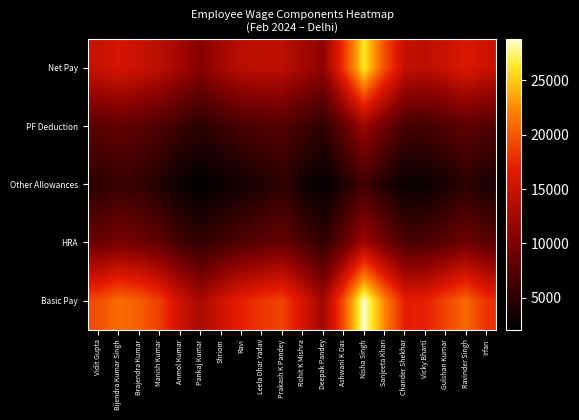

Reading right to left, list all the values displayed in this chart.

Net Pay: Irfan=15014.5	Ravinder Singh=16106.6	Gulshan Kumar=14914.3	Vicky Bharti=14017.5	Chander Shekhar=14461.2	Sanjeeta Khari=19629.5	Nisha Singh=26261.9	Ashwani K Das=18099.7	Deepak Pandey=11120.1	Rohit K Mishra=12485.2	Prakash K Pandey=13978.9	Leela Dhar Yadav=14020.0	Ravi=13801.2	Shriom=12390.6	Pankaj Kumar=10565.5	Anmol Kumar=12401.5	Manish Kumar=13913.3	Brajendra Kumar=14794.9	Bijendra Kumar Singh=15712.5	Vidit Gupta=14850.4
PF Deduction: Irfan=7309.5	Ravinder Singh=8151.0	Gulshan Kumar=7195.5	Vicky Bharti=6480.1	Chander Shekhar=6646.3	Sanjeeta Khari=8963.0	Nisha Singh=11935.1	Ashwani K Das=8261.5	Deepak Pandey=5155.7	Rohit K Mishra=6198.0	Prakash K Pandey=7457.9	Leela Dhar Yadav=7085.8	Ravi=6674.6	Shriom=5833.6	Pankaj Kumar=4900.8	Anmol Kumar=5914.2	Manish Kumar=7097.4	Brajendra Kumar=7878.6	Bijendra Kumar Singh=8307.3	Vidit Gupta=7737.6
Other Allowances: Irfan=3838.2	Ravinder Singh=5004.0	Gulshan Kumar=3685.2	Vicky Bharti=2681.5	Chander Shekhar=2721.0	Sanjeeta Khari=4254.6	Nisha Singh=6223.2	Ashwani K Das=3964.9	Deepak Pandey=2225.8	Rohit K Mishra=3381.3	Prakash K Pandey=4993.2	Leela Dhar Yadav=4080.8	Ravi=3304.6	Shriom=2616.0	Pankaj Kumar=2077.6	Anmol Kumar=2788.0	Manish Kumar=4220.7	Brajendra Kumar=5352.8	Bijendra Kumar Singh=5658.6	Vidit Gupta=4967.4
HRA: Irfan=7785.3	Ravinder Singh=9219.8	Gulshan Kumar=8051.1	Vicky Bharti=6950.1	Chander Shekhar=6911.4	Sanjeeta Khari=9344.1	Nisha Singh=12257.2	Ashwani K Das=8313.5	Deepak Pandey=5203.6	Rohit K Mishra=6828.8	Prakash K Pandey=8609.8	Leela Dhar Yadav=7963.7	Ravi=7240.5	Shriom=6328.9	Pankaj Kumar=5294.2	Anmol Kumar=6386.7	Manish Kumar=8169.9	Brajendra Kumar=9222.9	Bijendra Kumar Singh=9613.0	Vidit Gupta=8762.2
Basic Pay: Irfan=18021.2	Ravinder Singh=20839.6	Gulshan Kumar=19026.7	Vicky Bharti=17007.4	Chander Shekhar=16855.0	Sanjeeta Khari=22360.3	Nisha Singh=28794.8	Ashwani K Das=19594.1	Deepak Pandey=12272.0	Rohit K Mishra=15664.4	Prakash K Pandey=18927.1	Leela Dhar Yadav=18196.2	Ravi=17043.7	Shriom=15175.1	Pankaj Kumar=12723.0	Anmol Kumar=15119.5	Manish Kumar=18630.4	Brajendra Kumar=20329.2	Bijendra Kumar Singh=21135.1	Vidit Gupta=19454.7